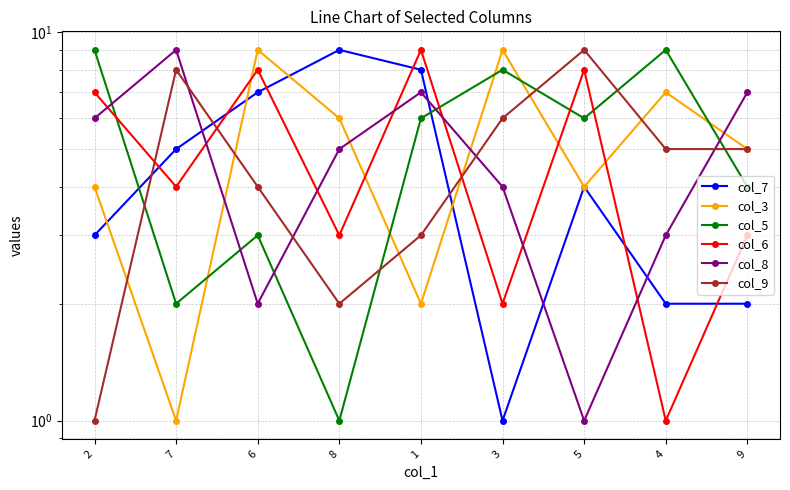

What is the average value of the col_7 series?

5